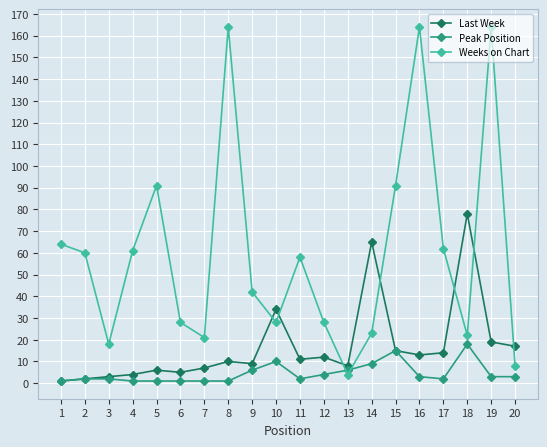

What is the spread (max minus min) of values at 4?

60